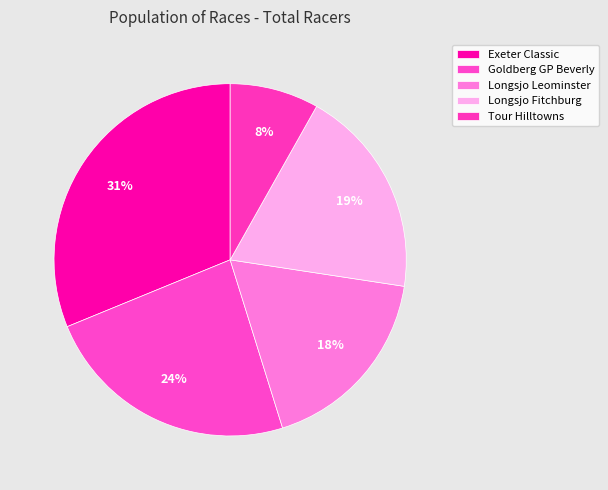

Rank the categories by value from lowest to highest.

Tour of the Hilltowns, Longsjo Classic Leominster Criterium, Longsjo Classic Fitchburg Criterium, Goldberg Properties Gran Prix of Beverly, Exeter Classic